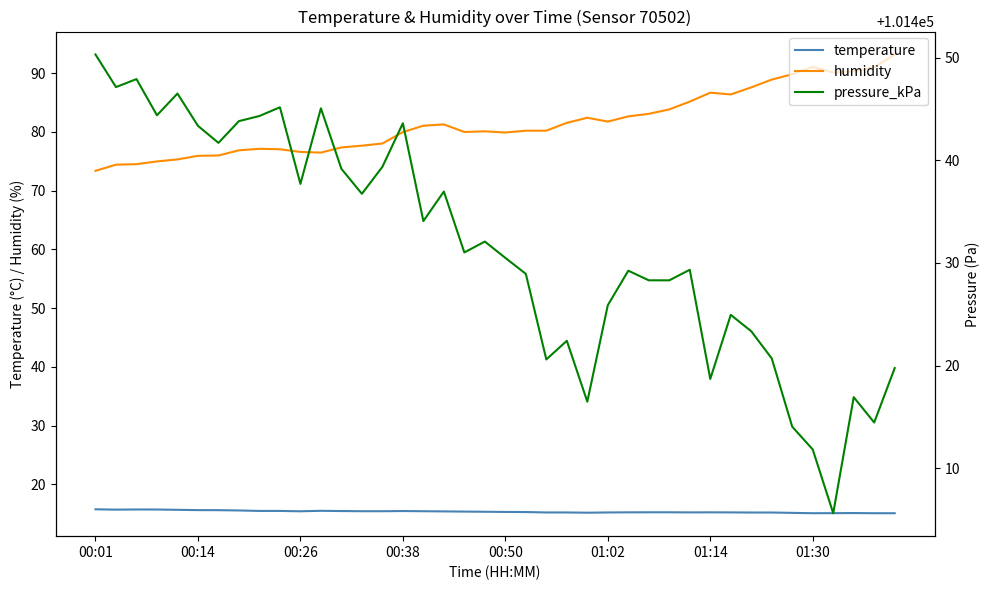

Reading left to right, what are all the values shown in this chart?

temperature: 15.8	15.7	15.7	15.7	15.7	15.6	15.6	15.6	15.5	15.5	15.4	15.5	15.4	15.4	15.4	15.4	15.4	15.4	15.4	15.3	15.3	15.3	15.2	15.2	15.2	15.2	15.2	15.2	15.2	15.2	15.2	15.2	15.2	15.2	15.1	15.1	15.1	15.1	15.1	15.1
humidity: 73.4	74.4	74.5	75.0	75.3	75.9	76.0	76.8	77.1	77.0	76.6	76.5	77.3	77.6	78.0	80.0	81.0	81.3	80.0	80.1	79.9	80.2	80.2	81.5	82.4	81.7	82.6	83.1	83.8	85.1	86.7	86.4	87.6	88.9	89.8	91.1	90.1	90.3	91.0	93.2
pressure_kPa: 101450.3	101447.2	101447.9	101444.4	101446.5	101443.4	101441.7	101443.8	101444.3	101445.2	101437.7	101445.1	101439.2	101436.8	101439.4	101443.6	101434.1	101437.0	101431.0	101432.1	101430.5	101428.9	101420.6	101422.4	101416.5	101425.9	101429.2	101428.3	101428.3	101429.3	101418.7	101424.9	101423.3	101420.7	101414.0	101411.8	101405.6	101416.9	101414.4	101419.8